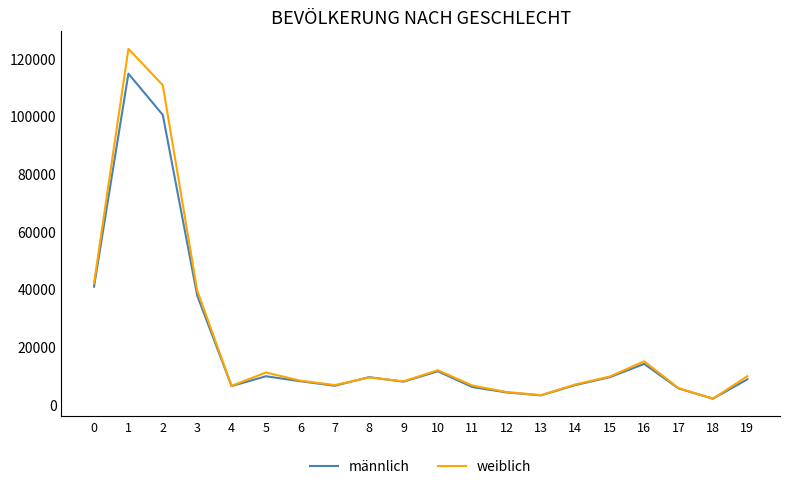

At which category does männlich reach its first local valley?

4